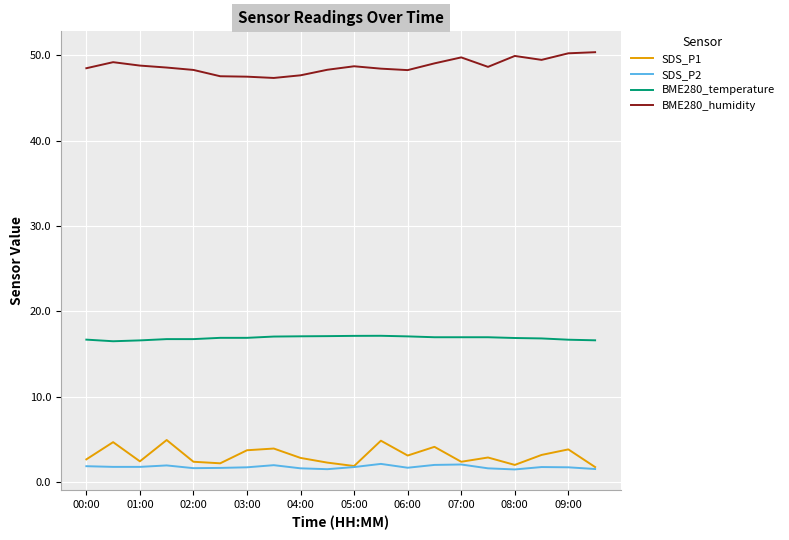

True or false: BME280_humidity and SDS_P2 cross at least once.

False